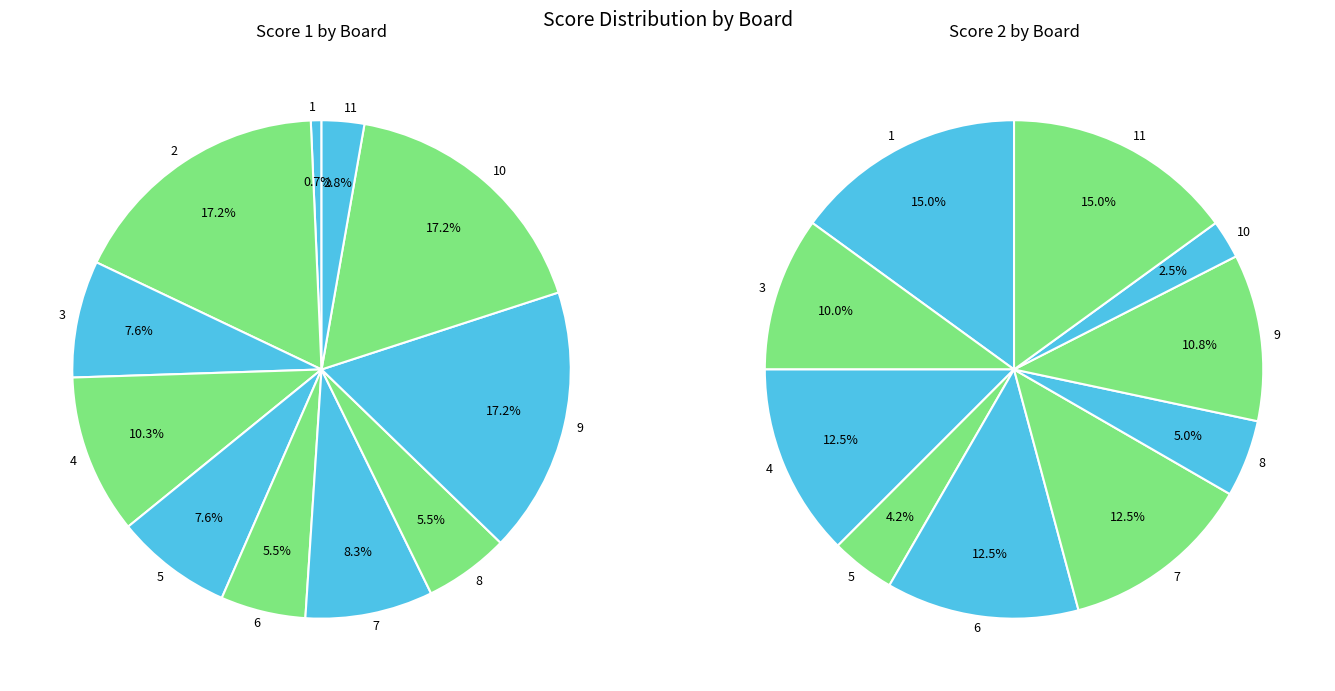

Is it true that 9 is 17% of the pie?

True